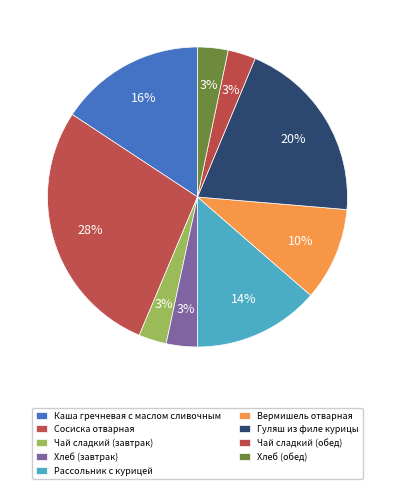

Does Чай сладкий (обед) represent more than half of the total?

No